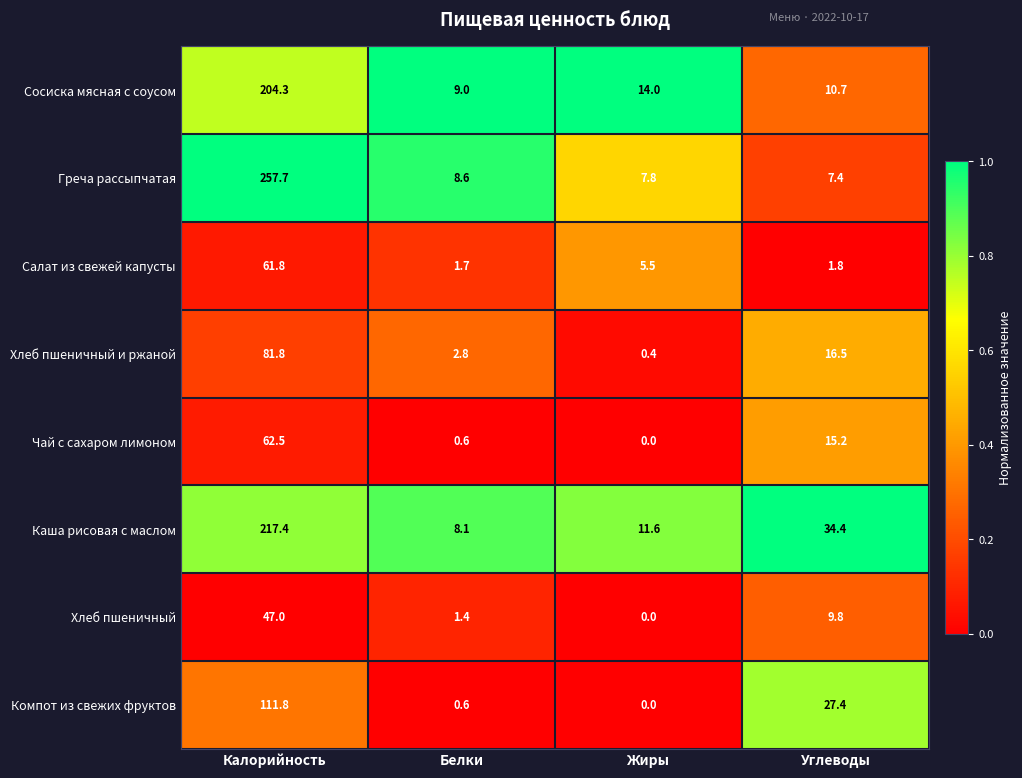

Which series has the largest total across all categories?

Греча рассыпчатая